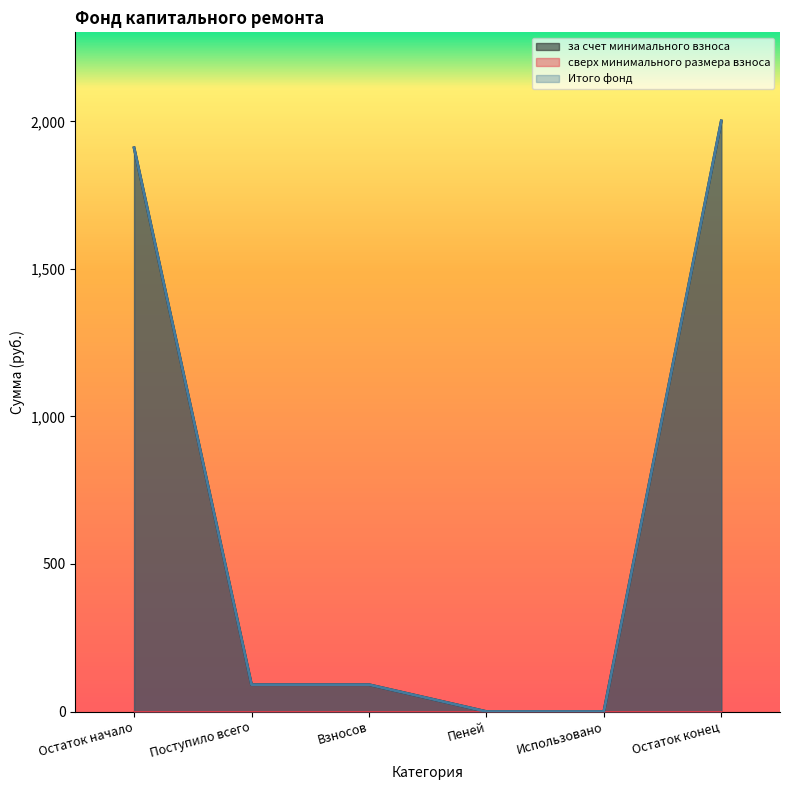

At which label does Итого фонд reach its peak?

Остаток конец